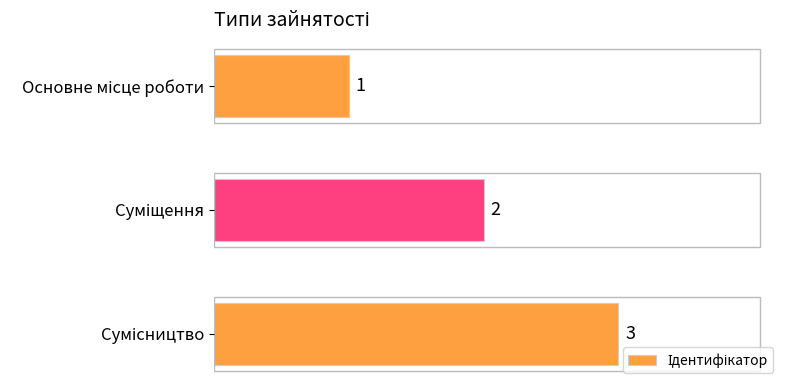

Are the bars horizontal?

Yes